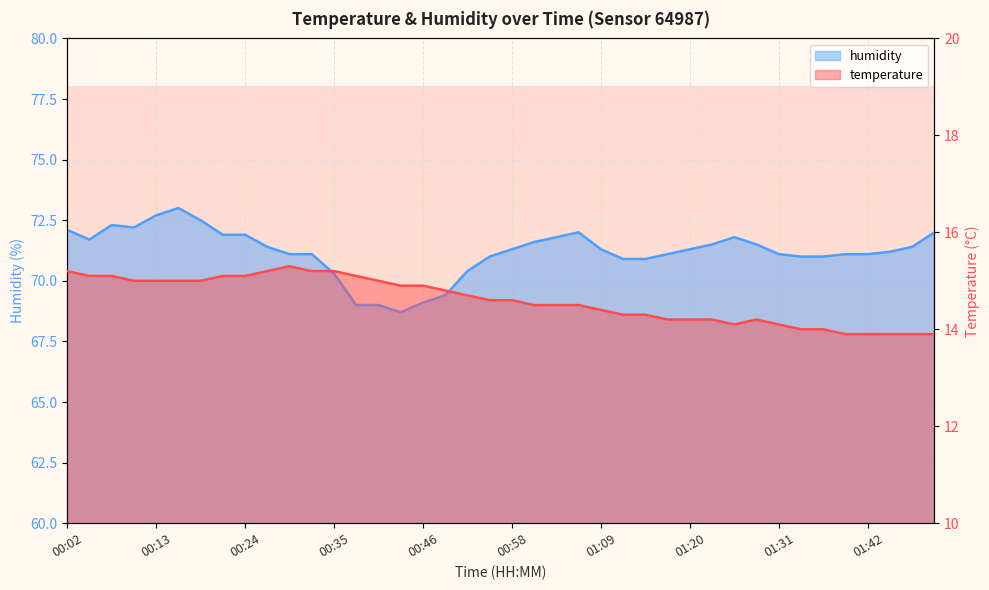

How many data points does each series have?

40